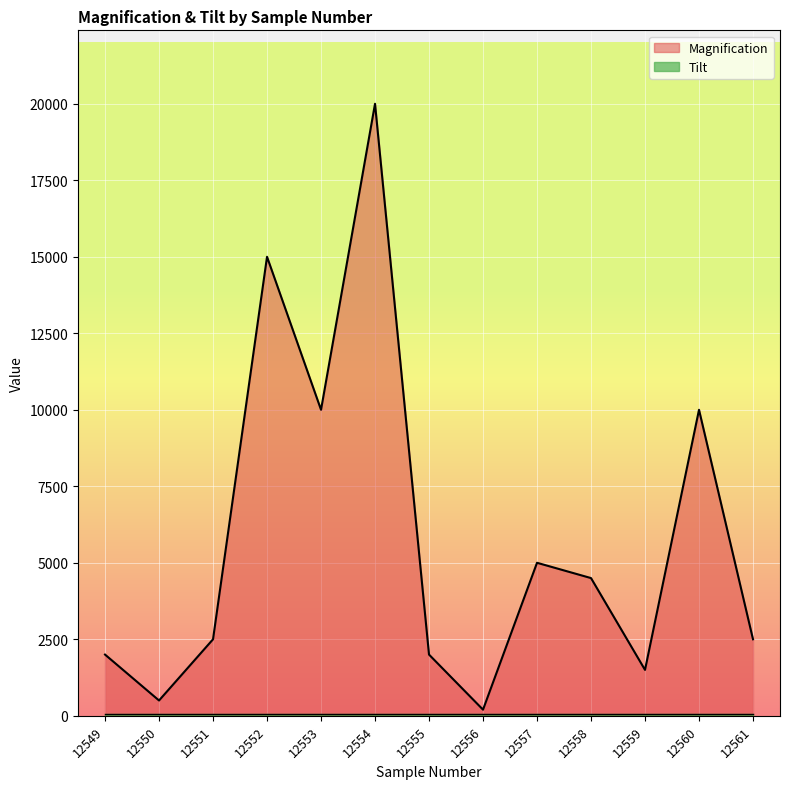

List the labels in order of value, largest first.

12554, 12552, 12553, 12560, 12557, 12558, 12551, 12561, 12549, 12555, 12559, 12550, 12556